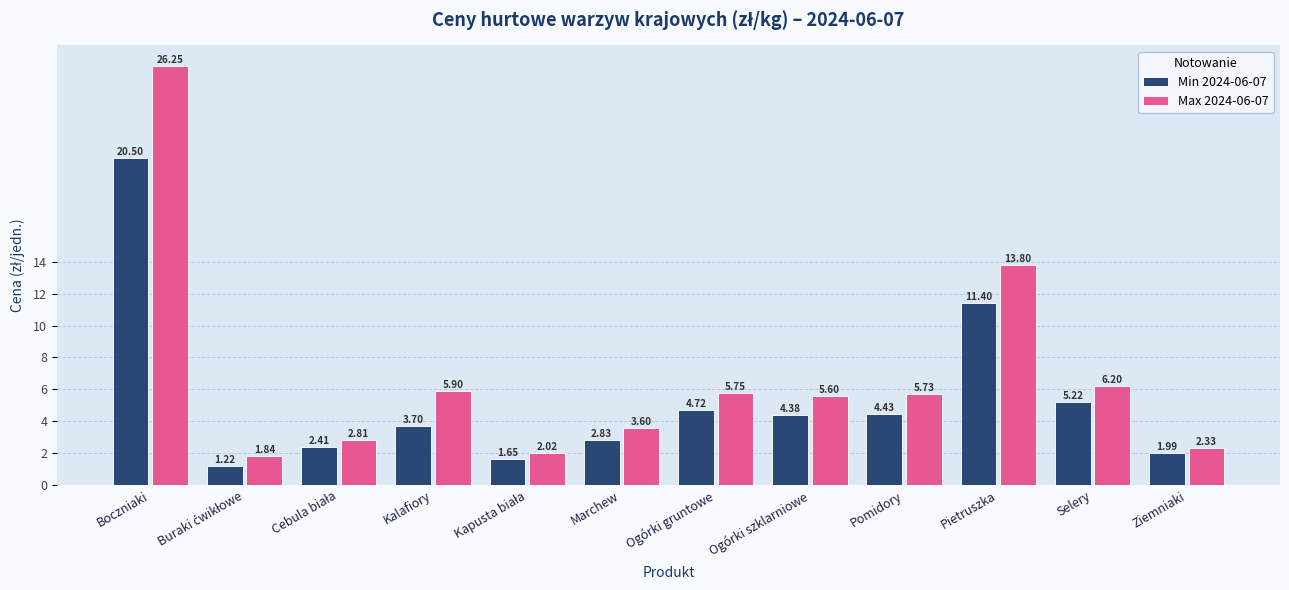

What is the spread (max minus min) of values at Selery?

1.0